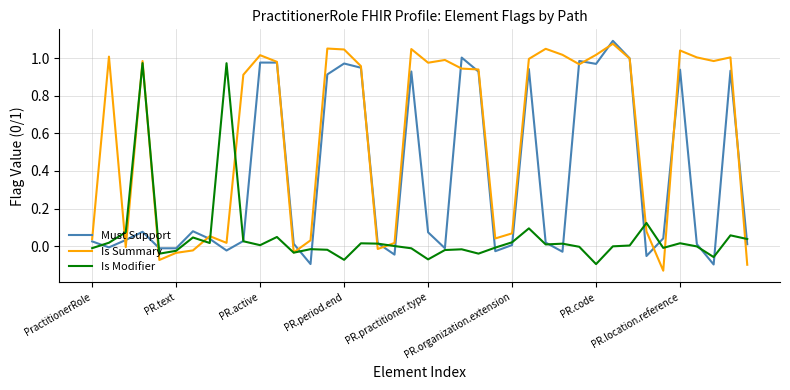

True or false: Must Support and Is Summary cross at least once.

True